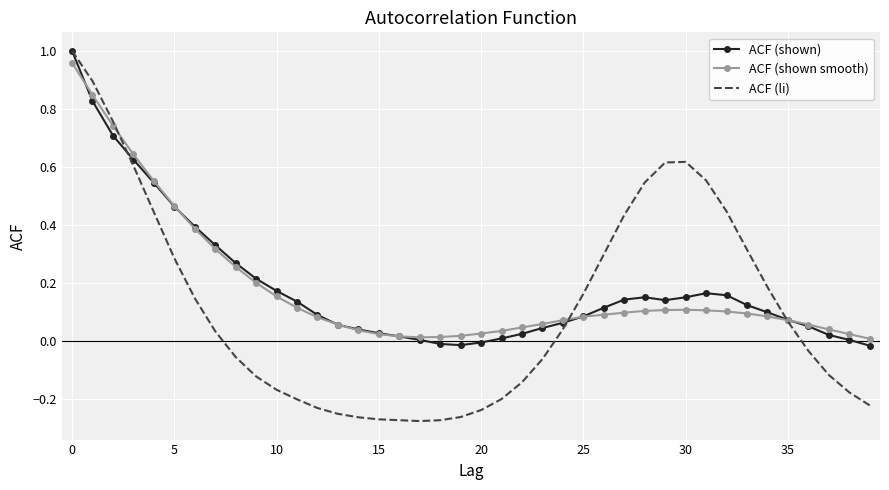

Count the number of data series in this chart.

3